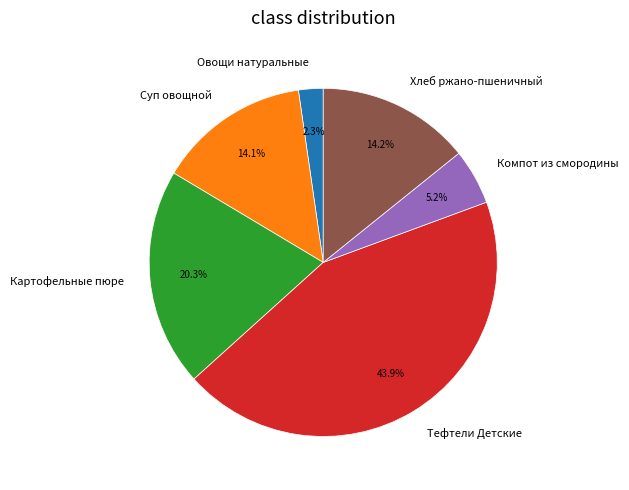

What percentage is NOT represented by Картофельные пюре?

79.7%